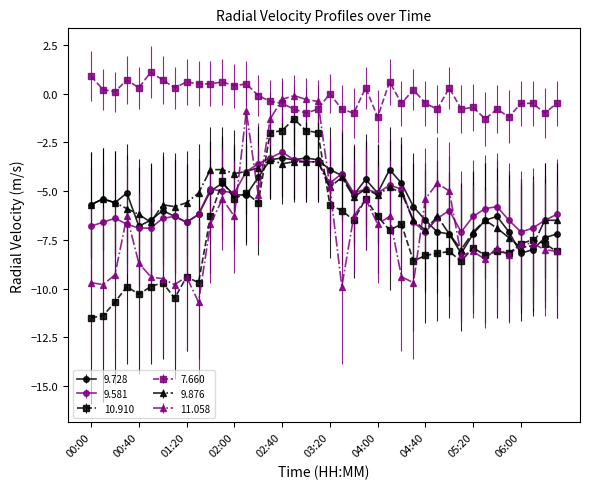

Which series has the largest total across all categories?

7.660